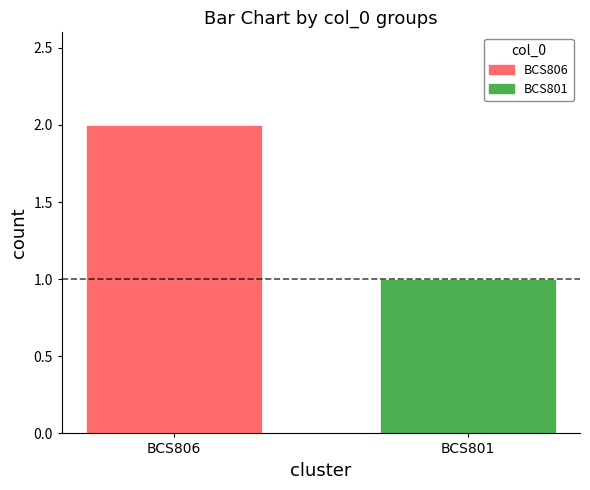

Is it true that the value at BCS806 is 2?

True